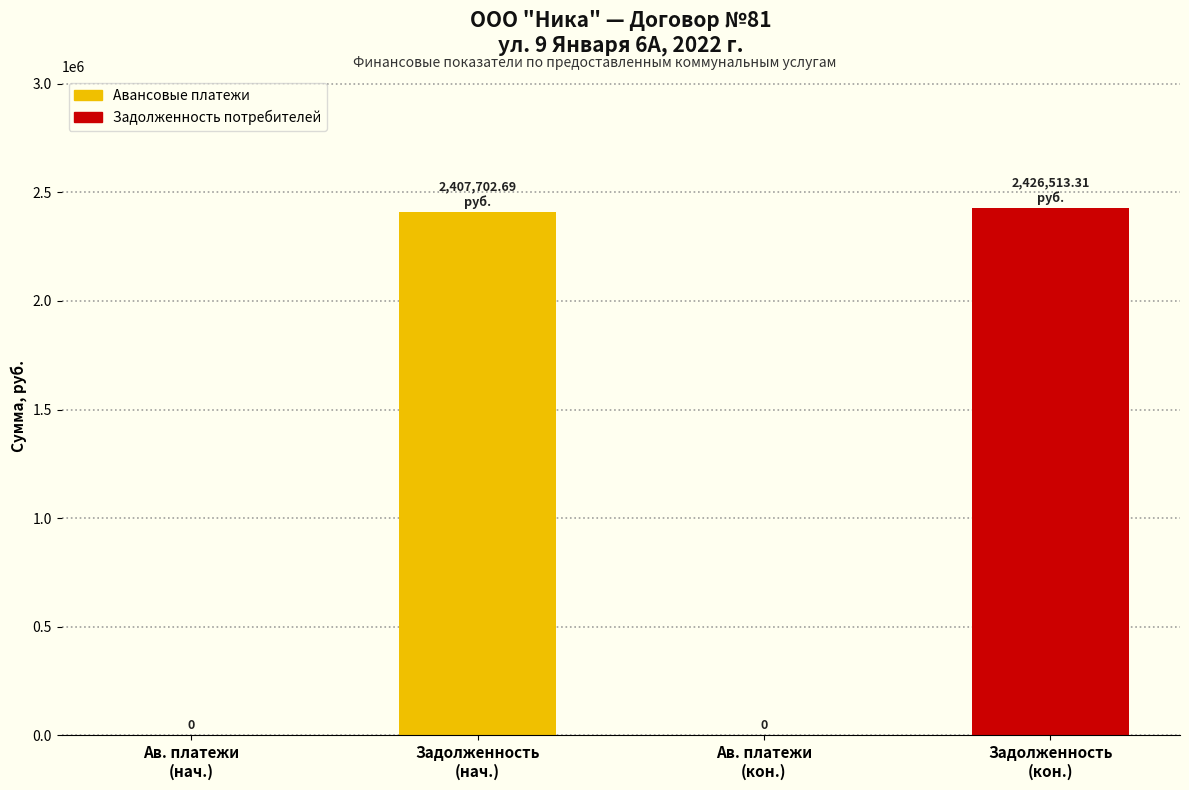

What is the sum of all values?

4834216.0